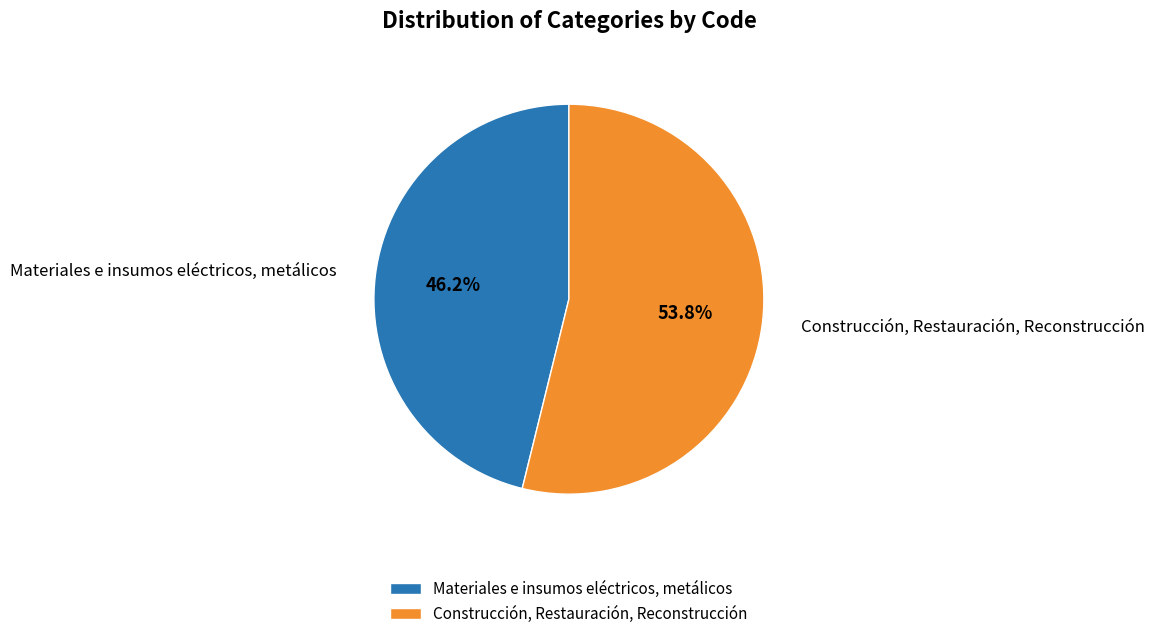

How many slices are in this pie chart?

2